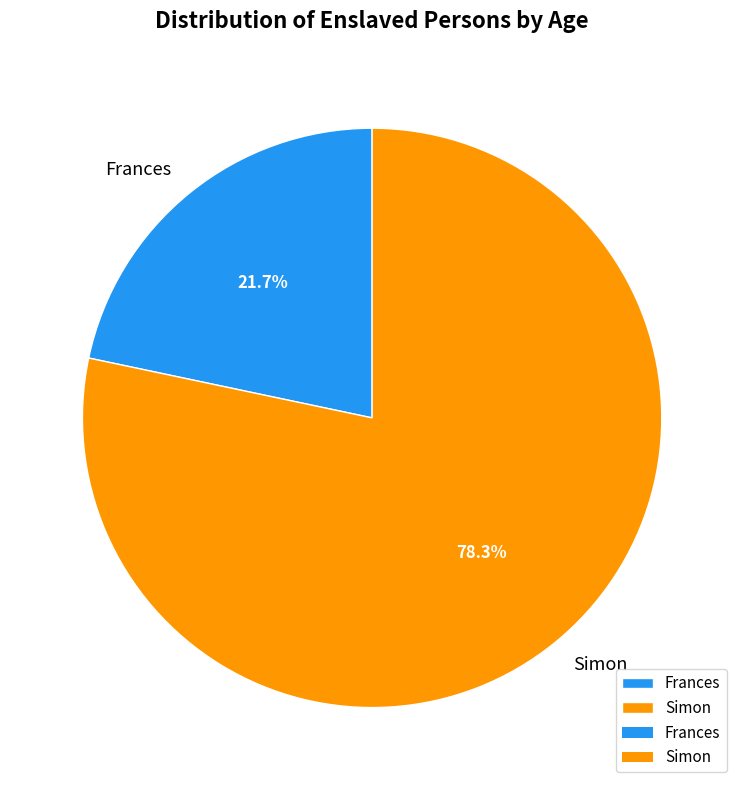

Combined, do Simon and Frances account for over 50%?

Yes